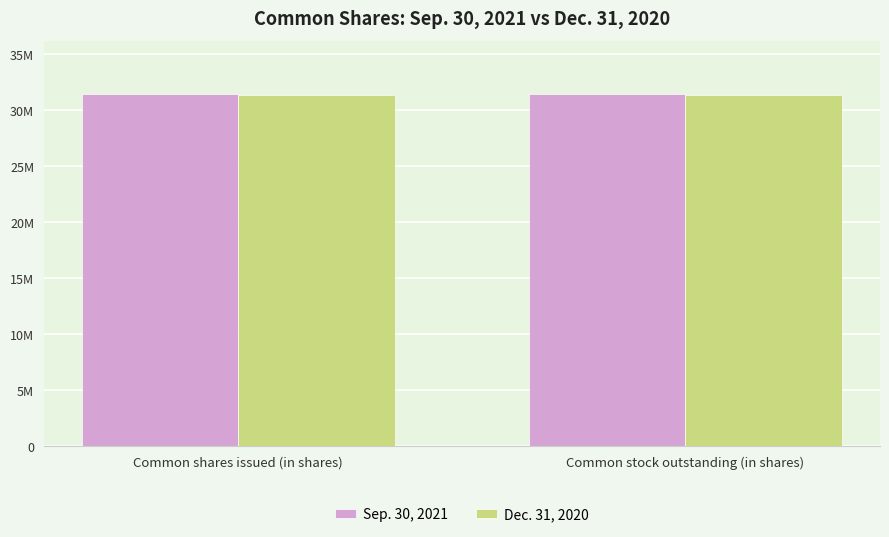

What are all the series names shown in the legend?

Sep. 30, 2021, Dec. 31, 2020